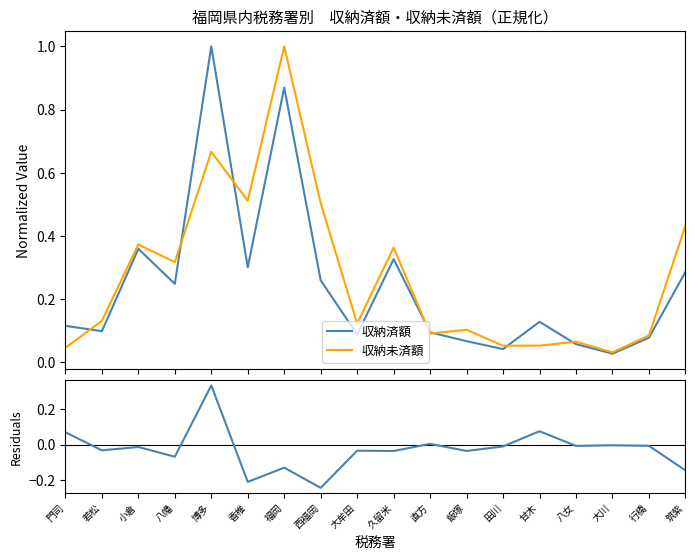

List the series in order of their peak value, lowest first.

Residuals, 収納済額, 収納未済額